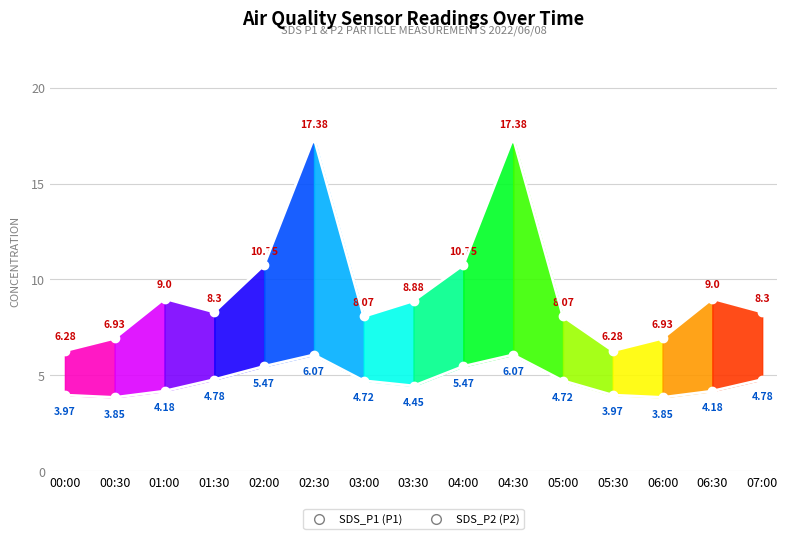

At which category is the sum across all series the highest?

02:30